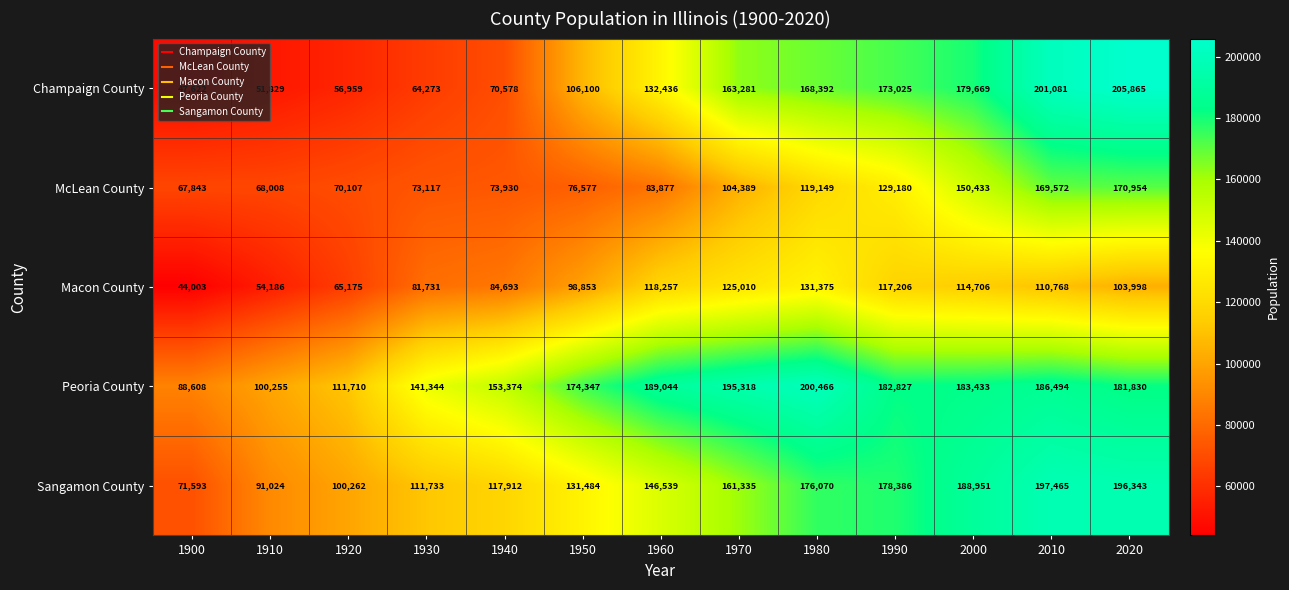

At 1920, list the series in order from largest to smallest.

Peoria County, Sangamon County, McLean County, Macon County, Champaign County